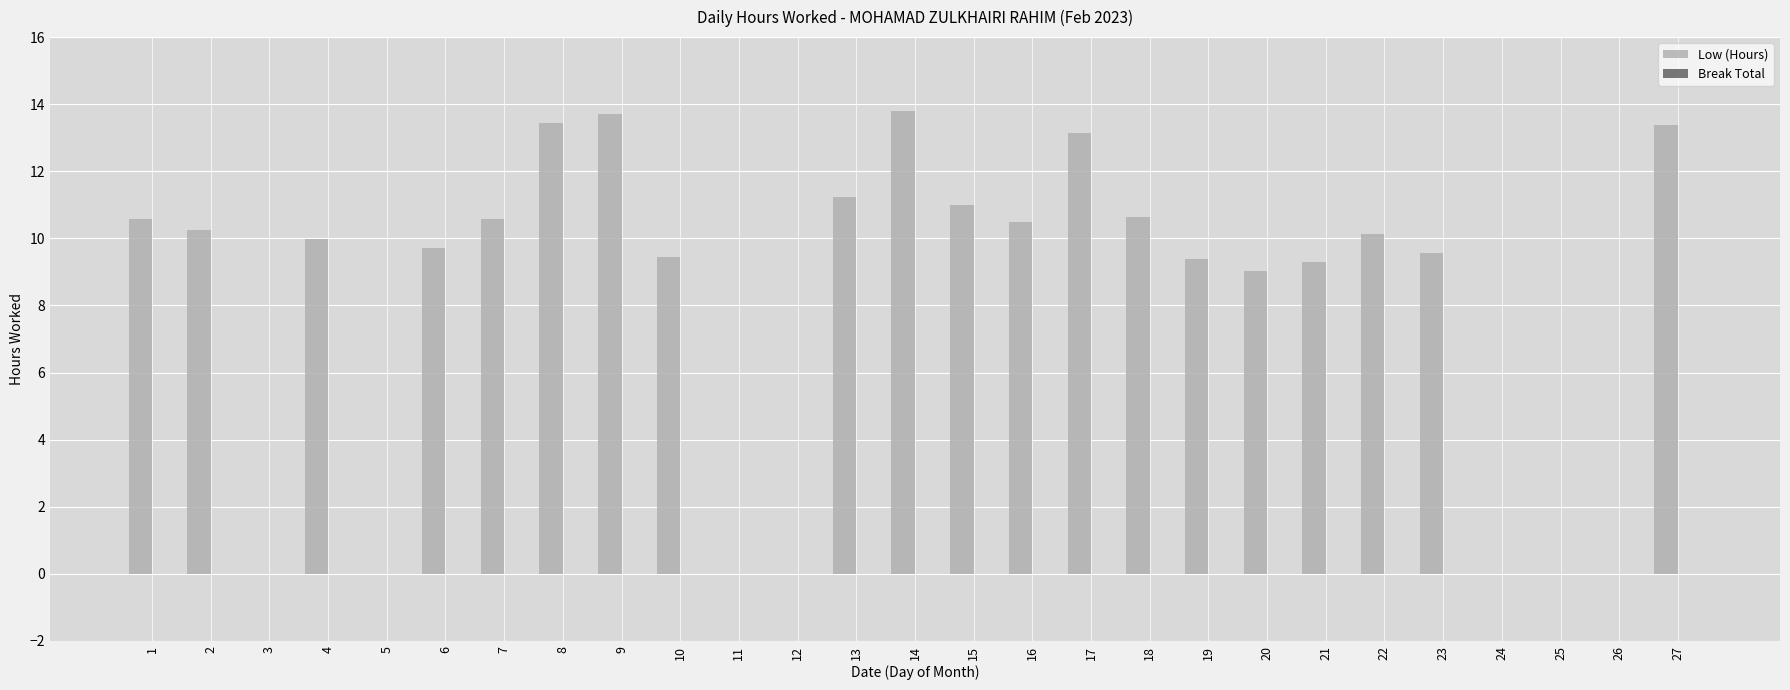

What is the sum of all values?

218.7